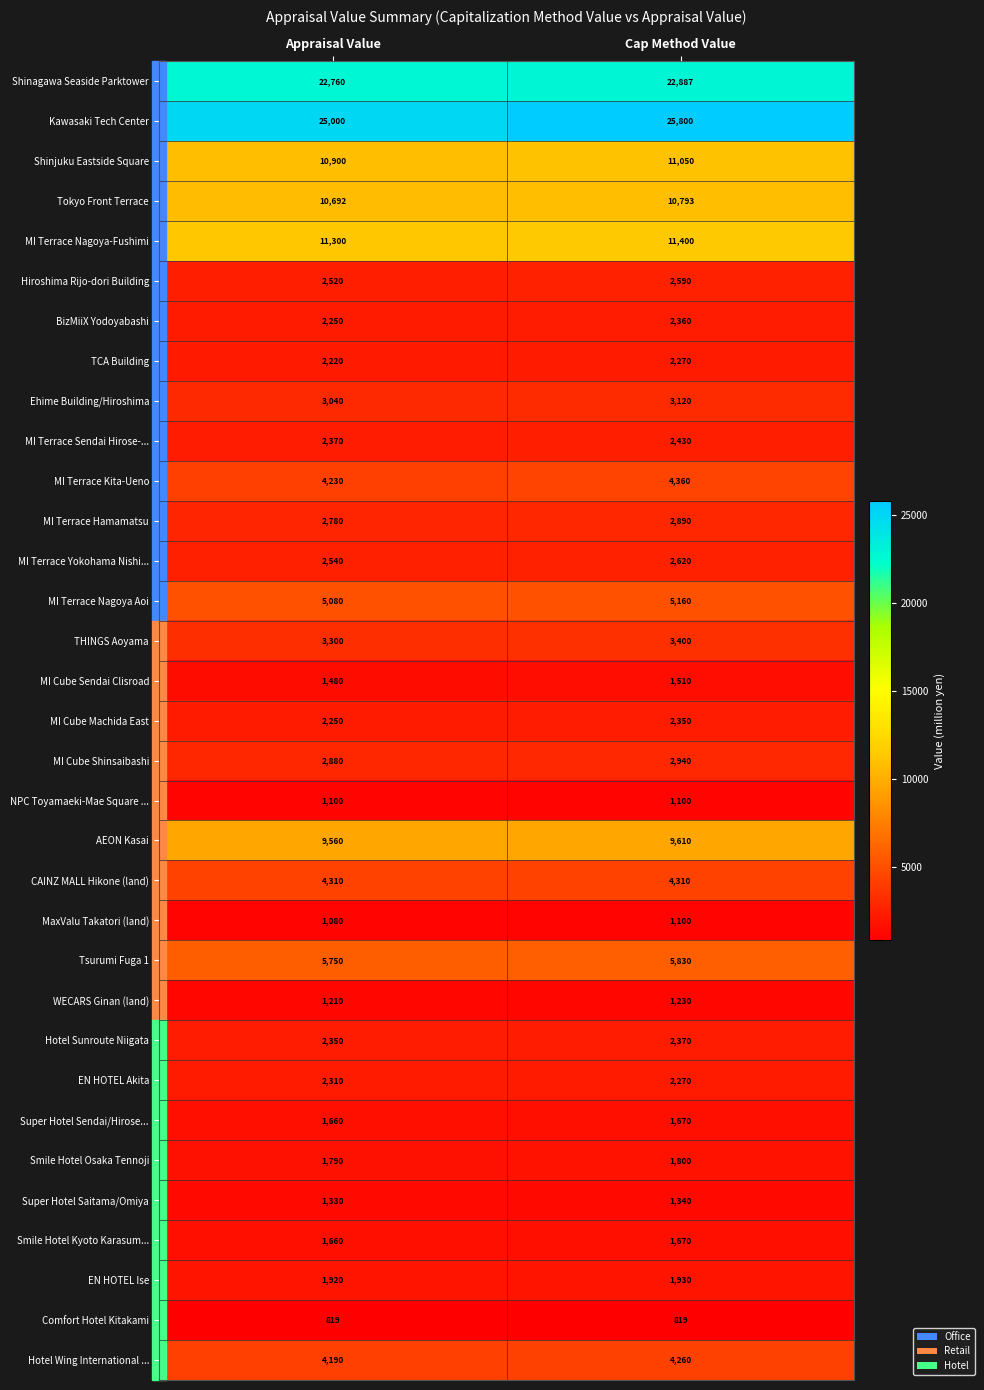

Which series has the widest spread of values?

Kawasaki Tech Center